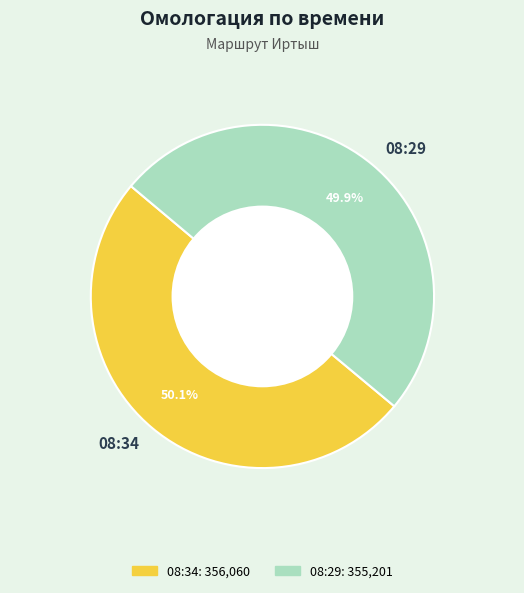

How many segments does this pie chart have?

2